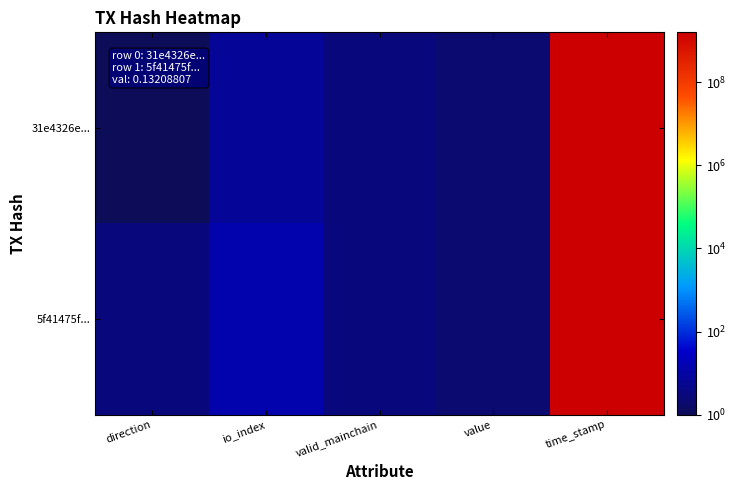

What is the maximum value shown in the chart?

1593081480.0